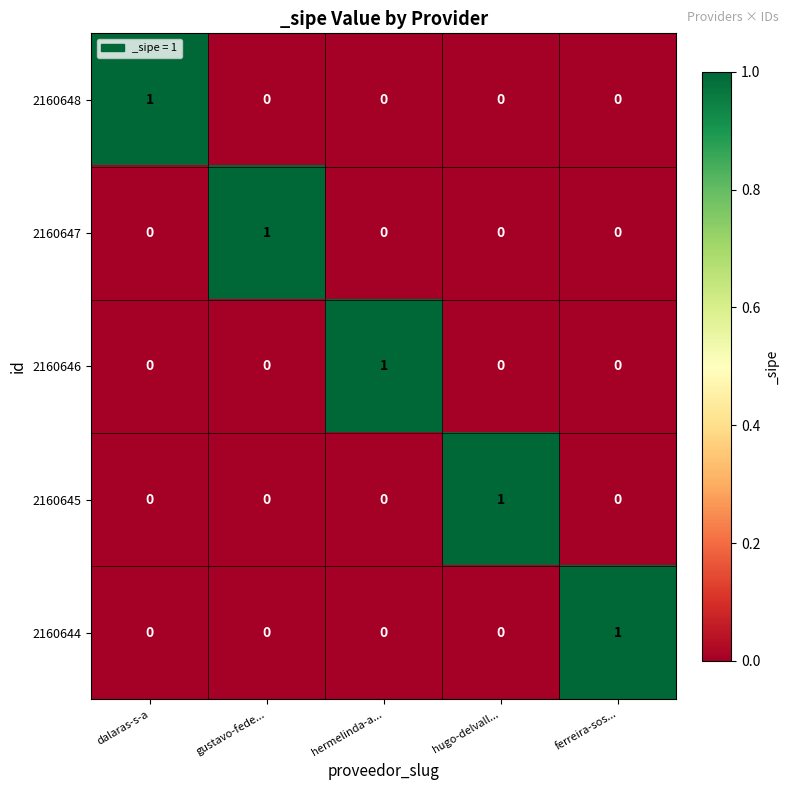

Is it true that 2160648 equals -1 at hugo-delvall...?

False